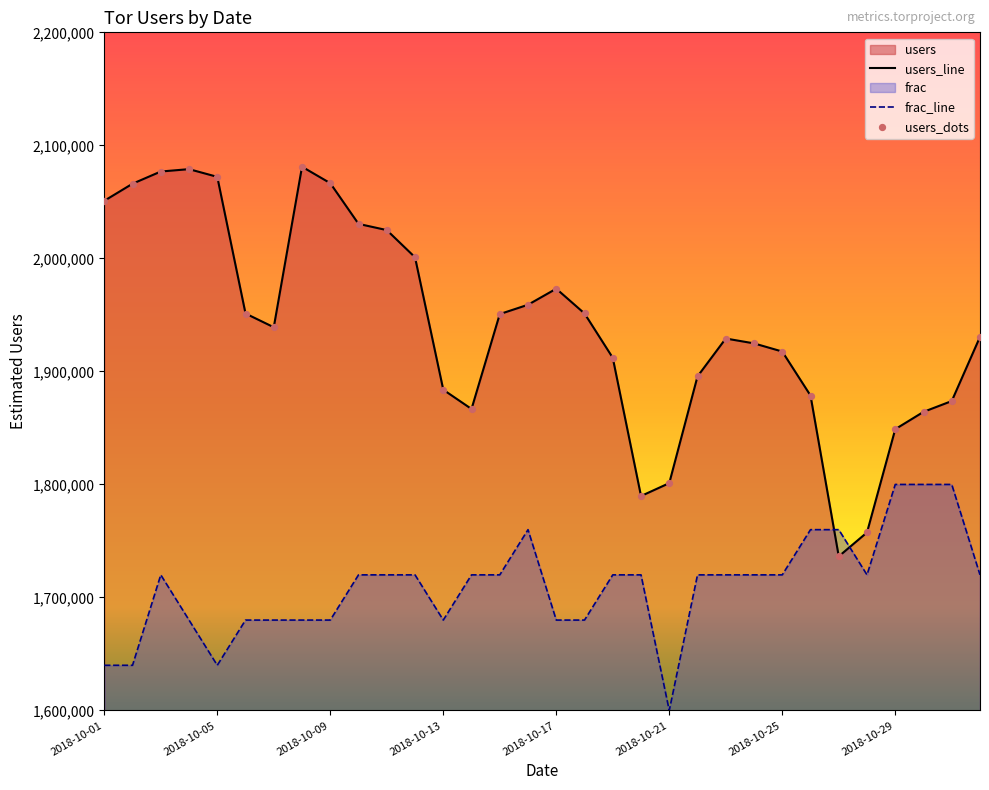

Rank the series by their average value, from highest to lowest.

users_line, frac_line